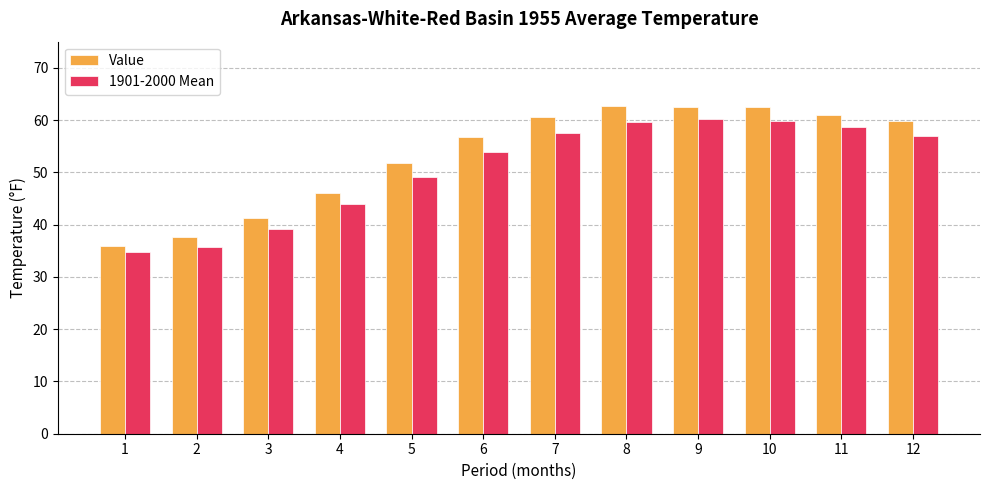

How many values in the 1901-2000 Mean series are below 57?

6